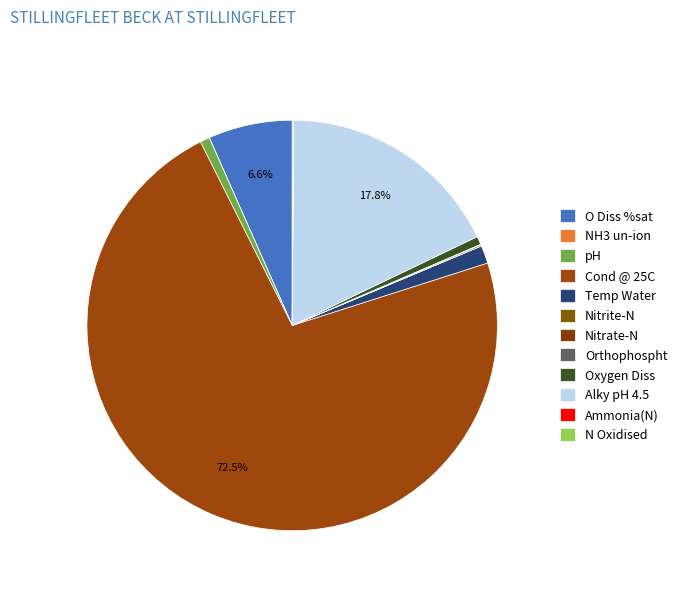

To the nearest percent, what is the difference between the Nitrite-N and pH slice percentages?

1%